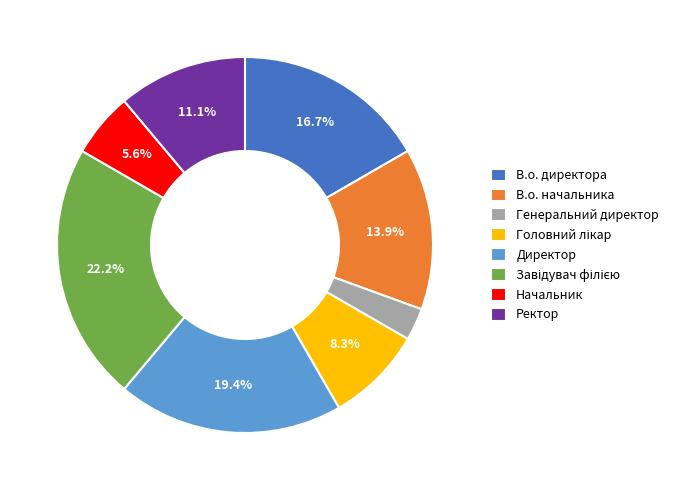

Count the number of slices in the pie.

8